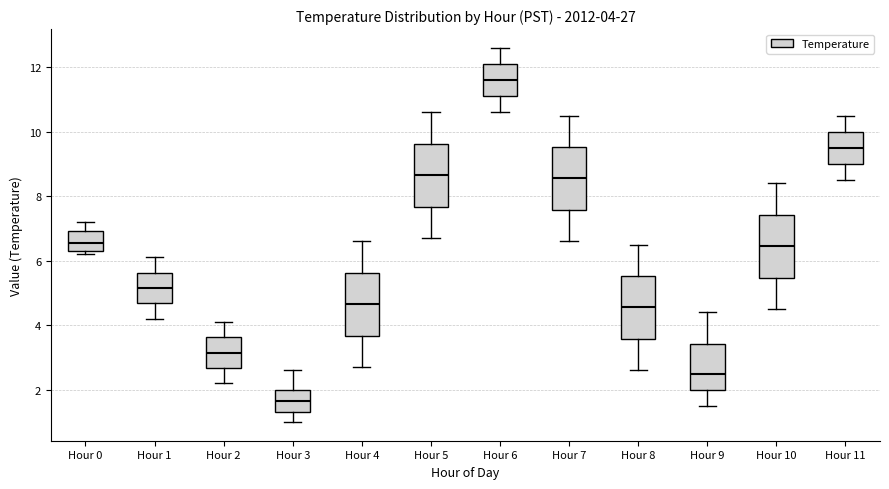

Which box's median line is the highest?

Hour 6